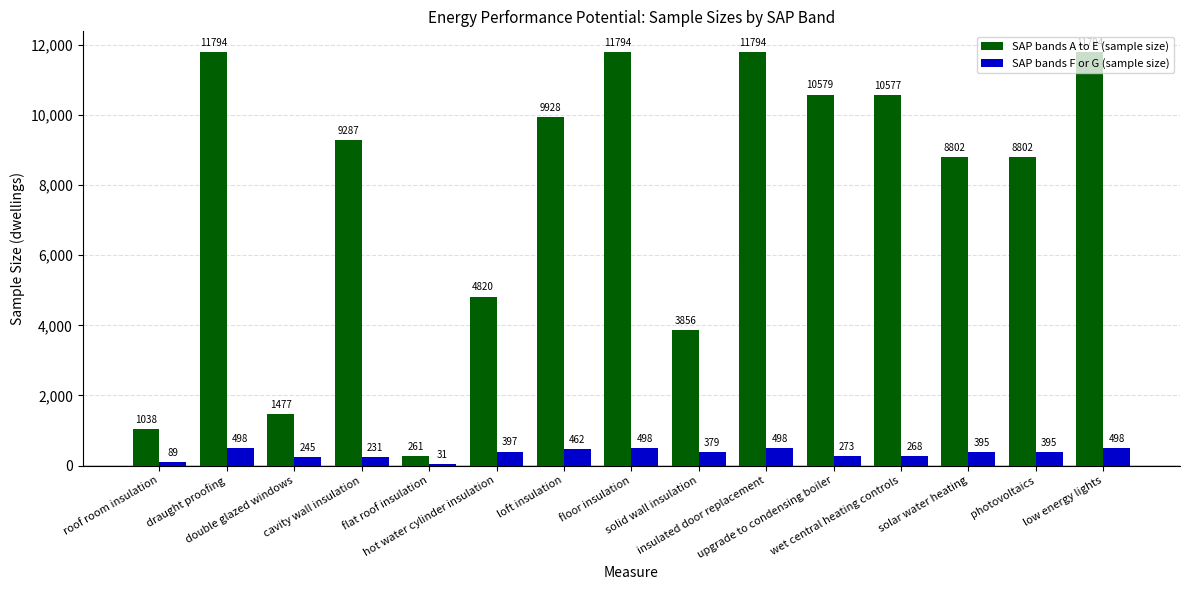

Where does the SAP bands F or G (sample size) series first go above 395?

draught proofing